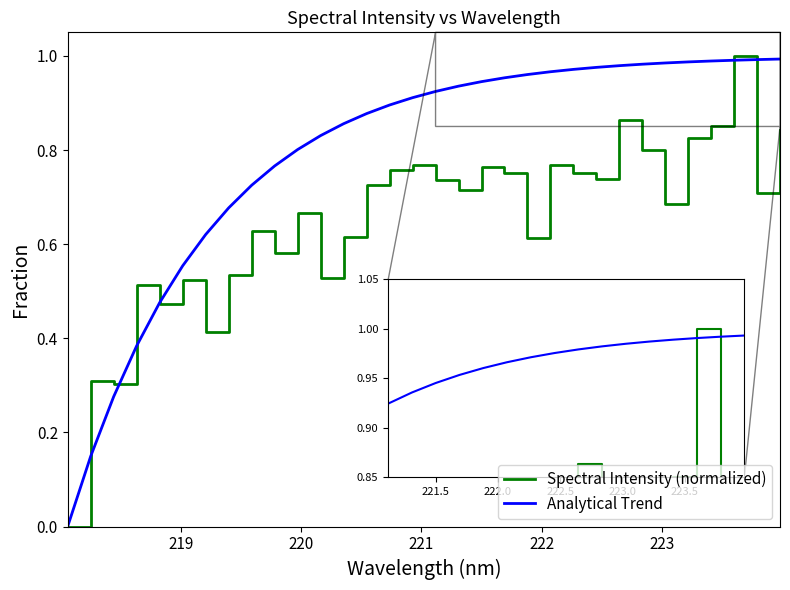

List the series in order of their overall mean, lowest first.

Spectral Intensity (normalized), Analytical Trend